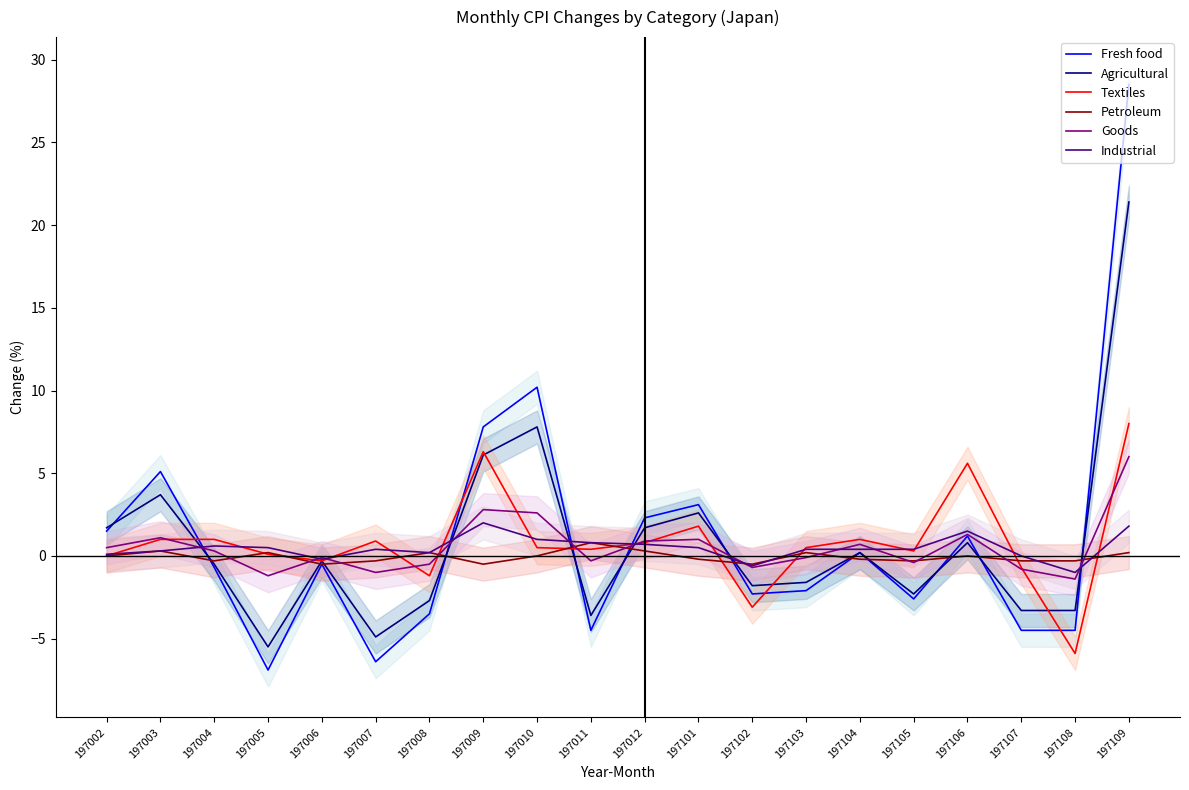

At which label does Fresh food first exceed 0?

197002